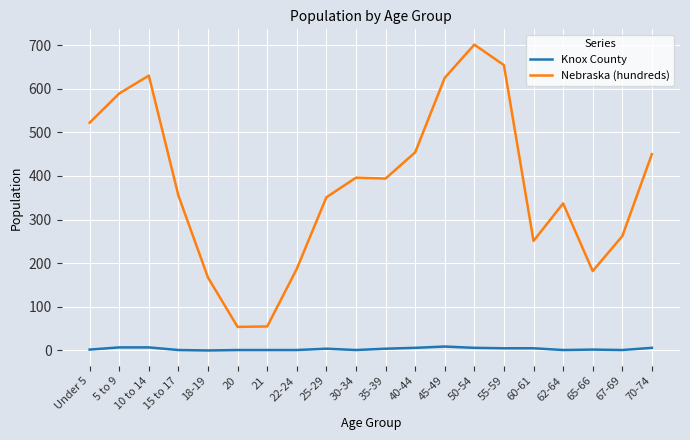

What is the difference between the maximum and minimum values in the Nebraska (hundreds) series?

647